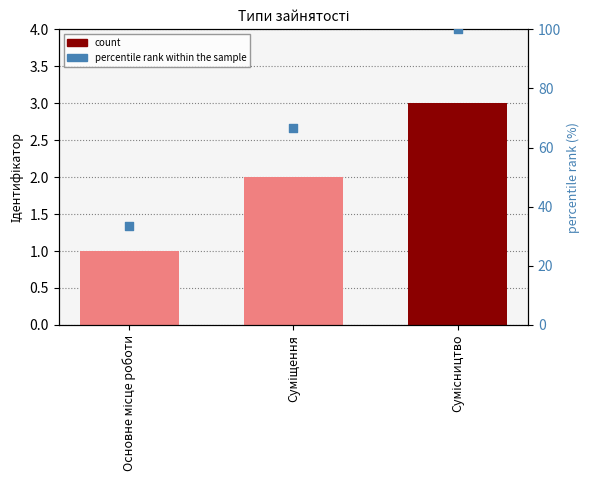

Which series has the widest spread of Y values?

percentile rank within the sample